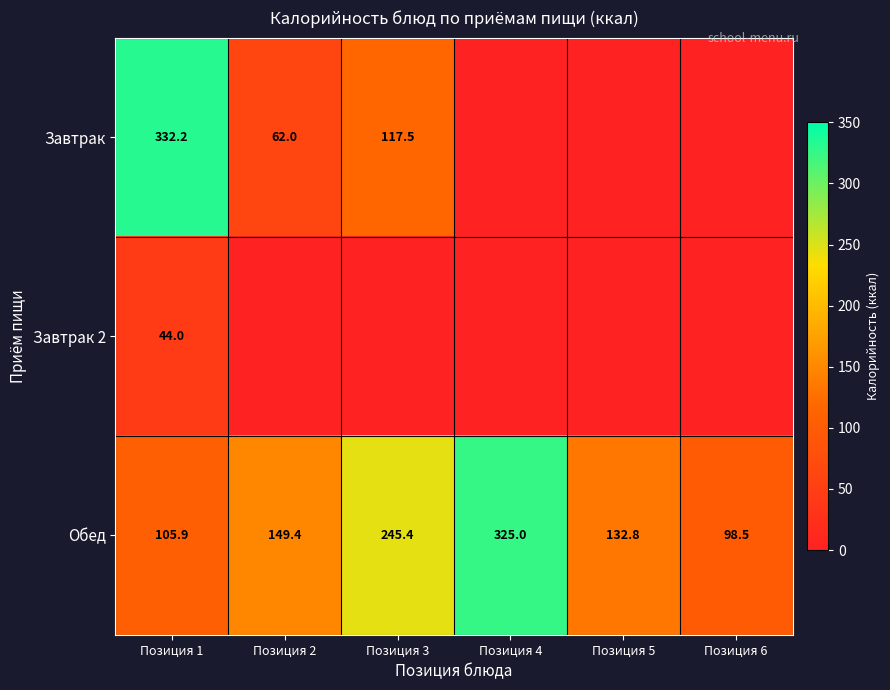

Rank the series at Позиция 1 from lowest to highest value.

Завтрак 2, Обед, Завтрак